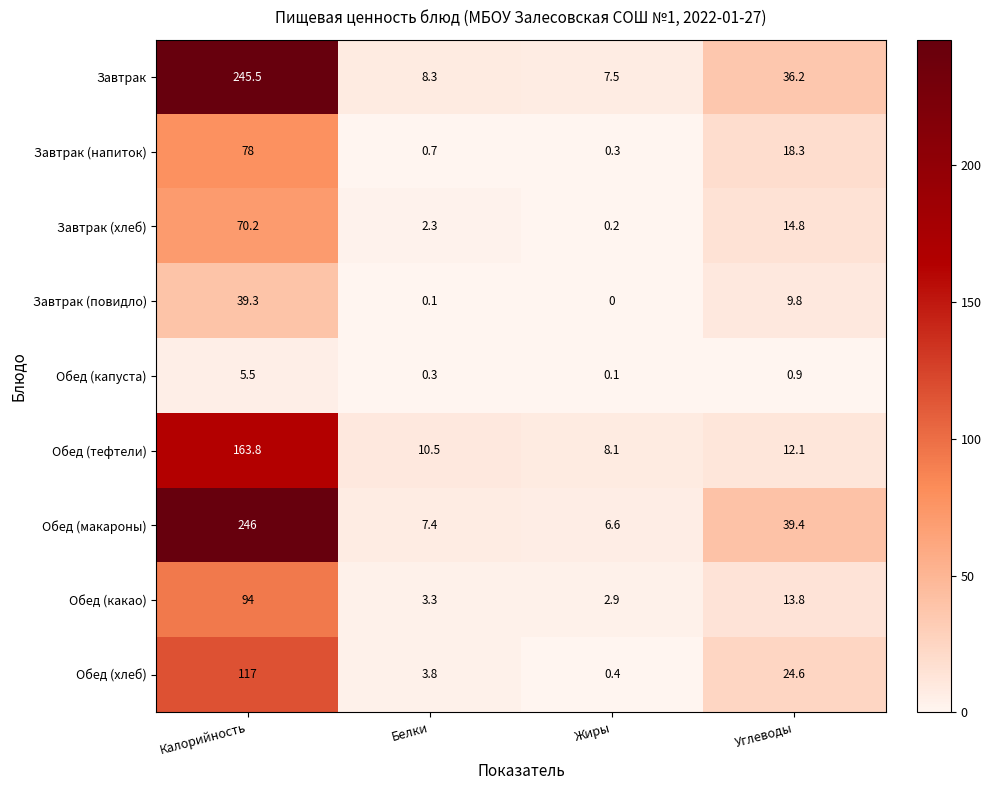

What is the difference between the maximum and second lowest values in the Завтрак (хлеб) series?

67.9